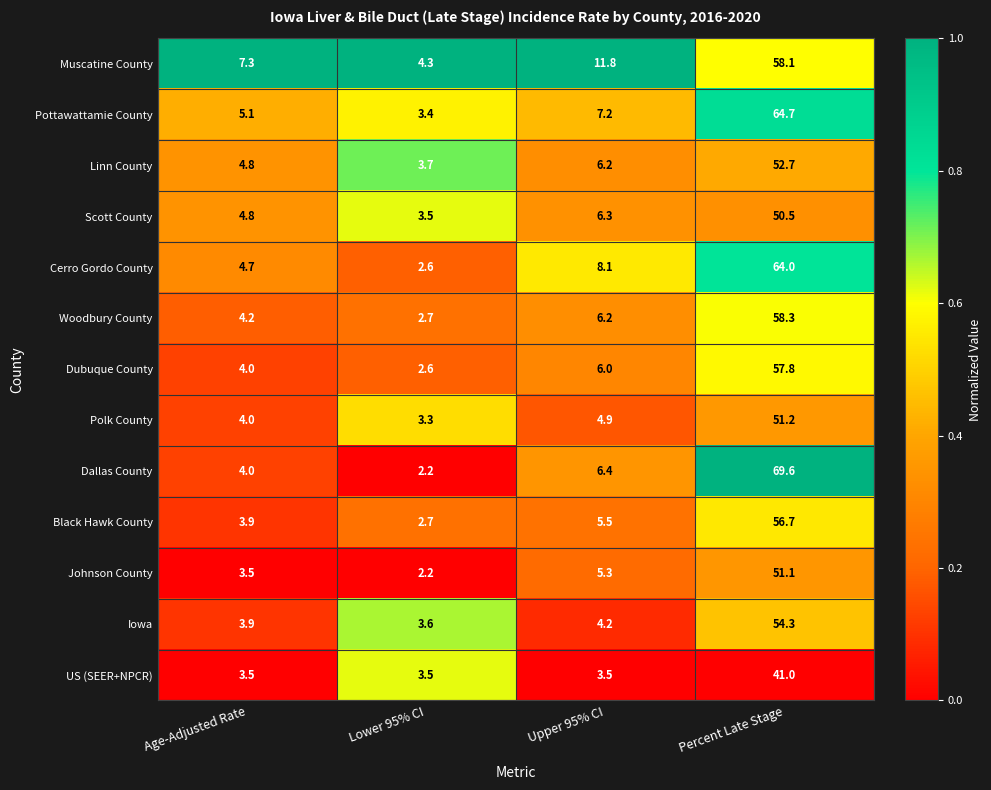

What is the spread (max minus min) of values at Lower 95% CI?

2.1